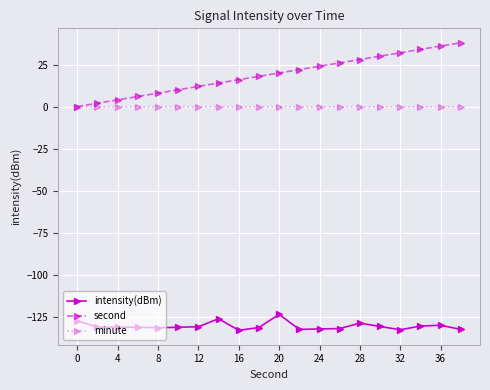

What is the value of the intensity(dBm) point at the 14th from the left?

-132.1